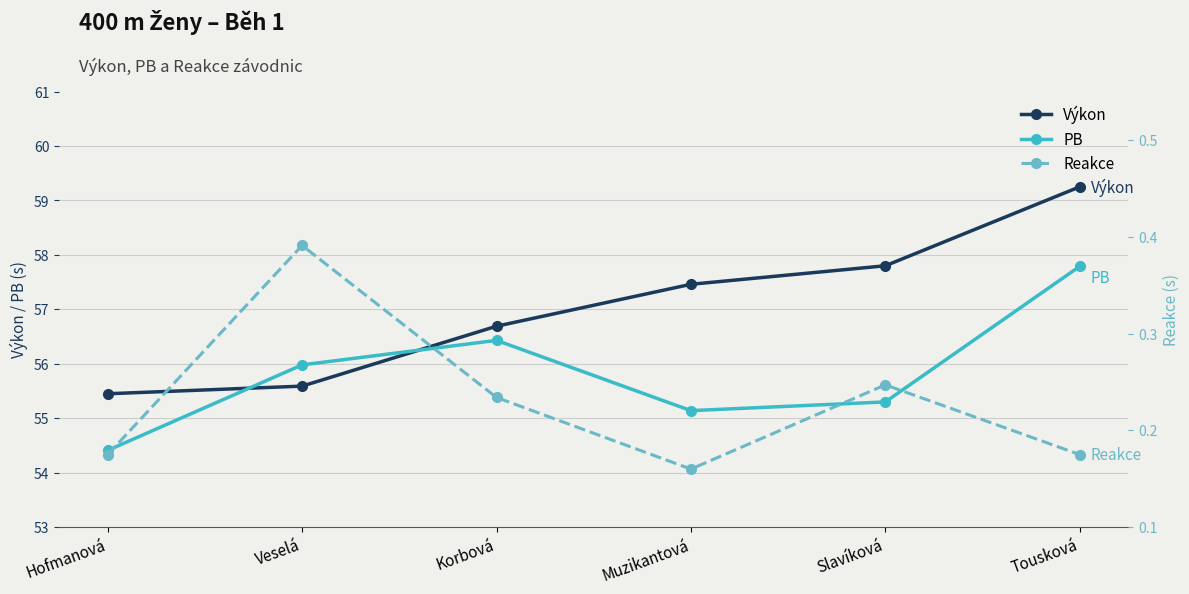

Which series changed the most between Muzikantová and Slavíková?

Výkon